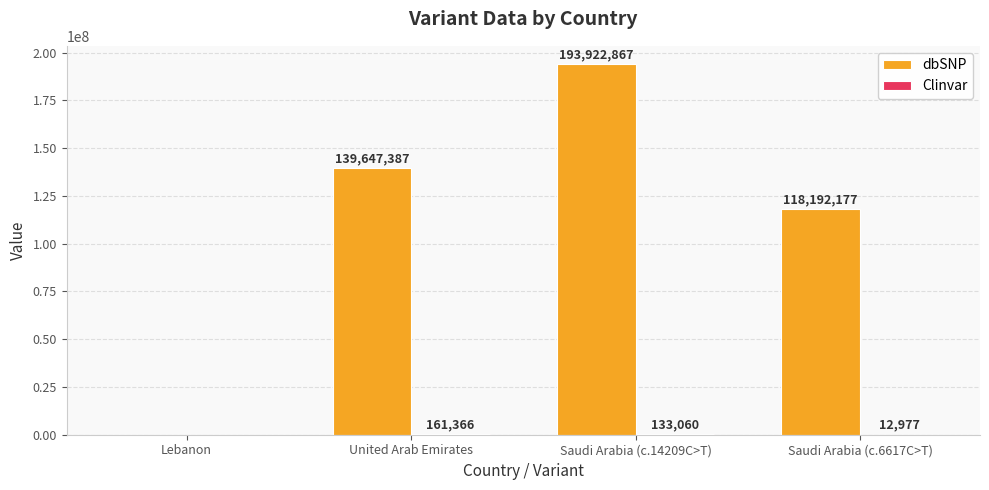

Is it true that dbSNP equals 0 at Lebanon?

True